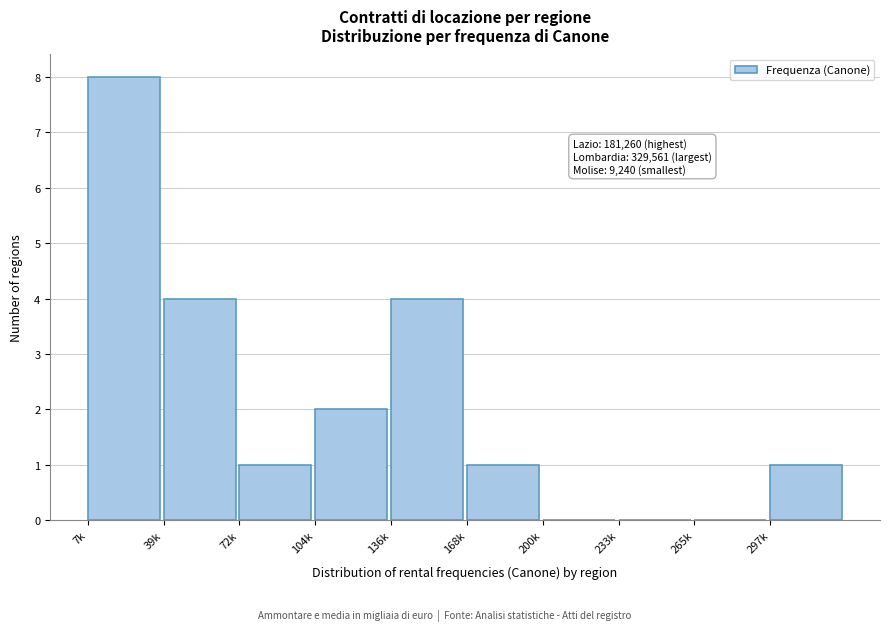

Reading left to right, list all the values displayed in this chart.

7k=8	39k=4	72k=1	104k=2	136k=4	168k=1	200k=0	233k=0	265k=0	297k=1